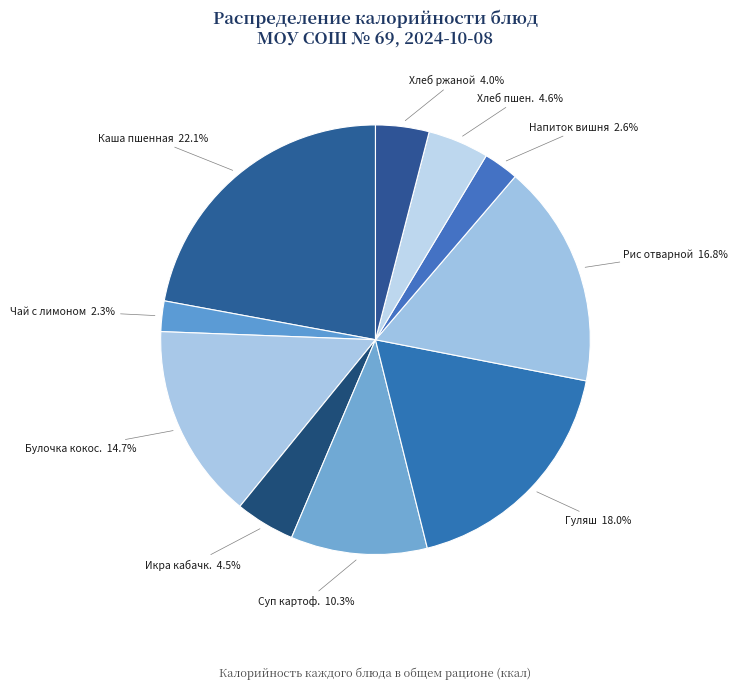

Which has a higher value, Булочка кокос. or Чай с лимоном?

Булочка кокос.